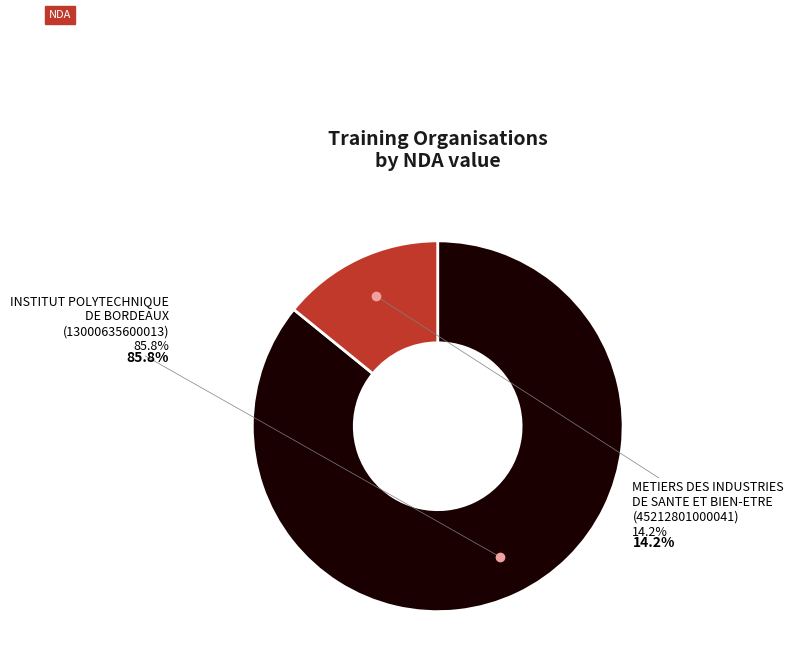

Is it true that METIERS DES INDUSTRIES
DE SANTE ET BIEN-ETRE
(45212801000041) is 14% of the pie?

True